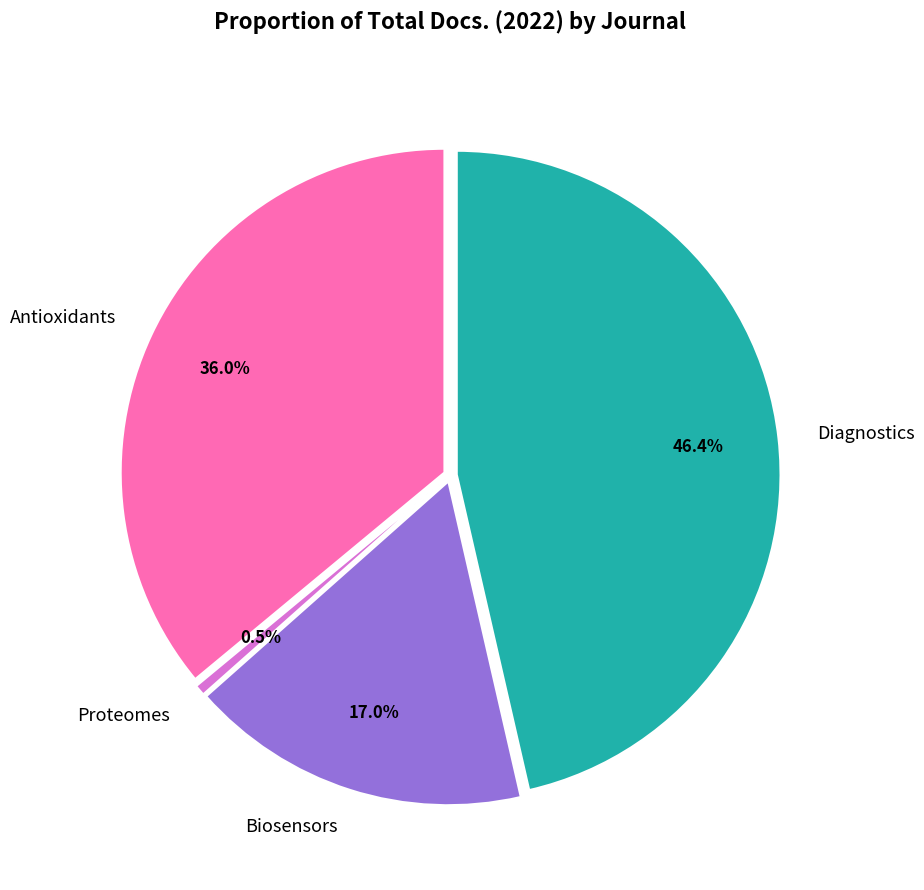

Does any single category account for the majority?

No